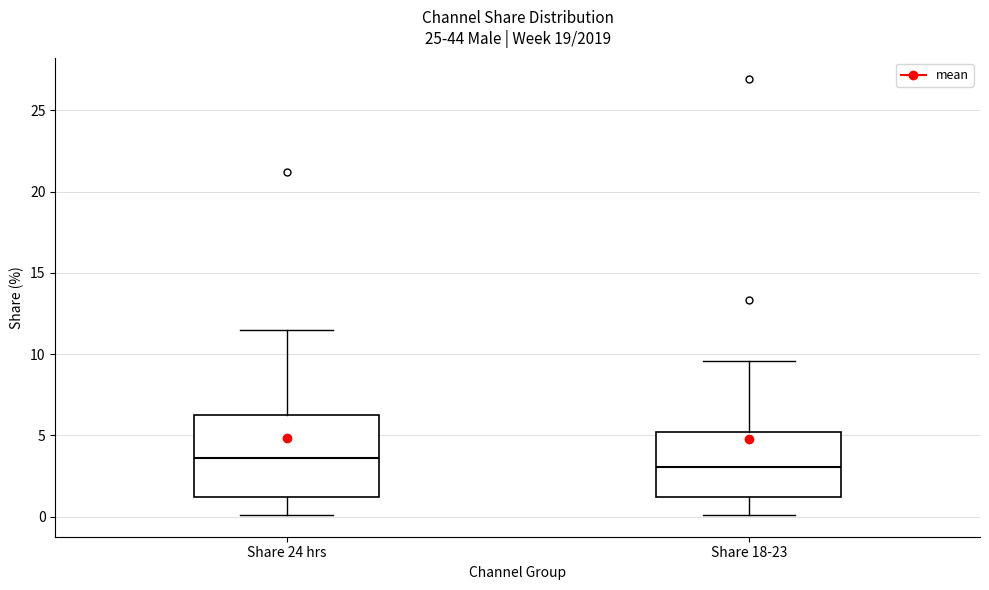

Reading left to right, transcribe this box plot: for each box, give where its median line is, the range the box spans, and where its two whiskers end, as read against the y-axis. The values are not printed on the chart, so give them approximately, as read against the axis.

Share 24 hrs: median 3.5, box 1.0 to 6.0, whiskers 0.0 to 11.5
Share 18-23: median 3.0, box 1.0 to 5.0, whiskers 0.0 to 9.5